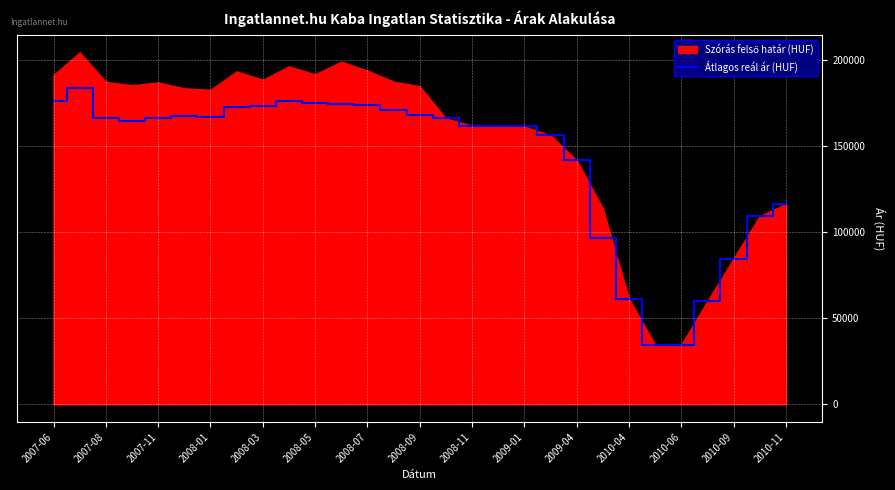

What is the greatest value displayed?

183701